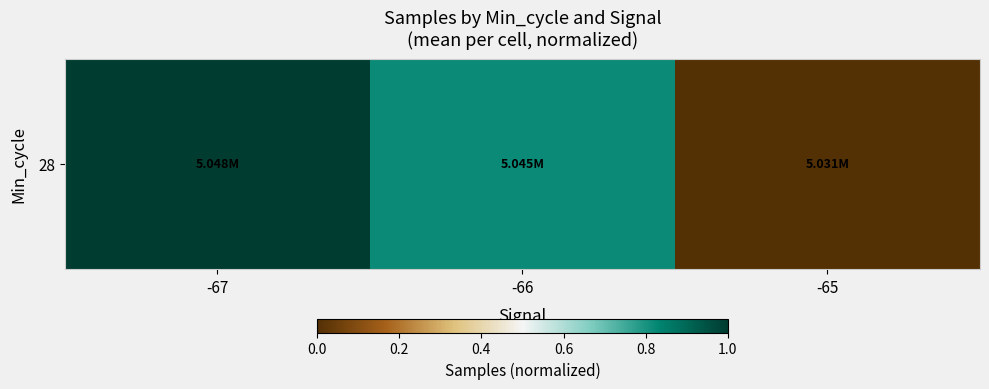

Reading left to right, transcribe all the data shown in this chart.

-67=1.0	-66=0.8	-65=0.0